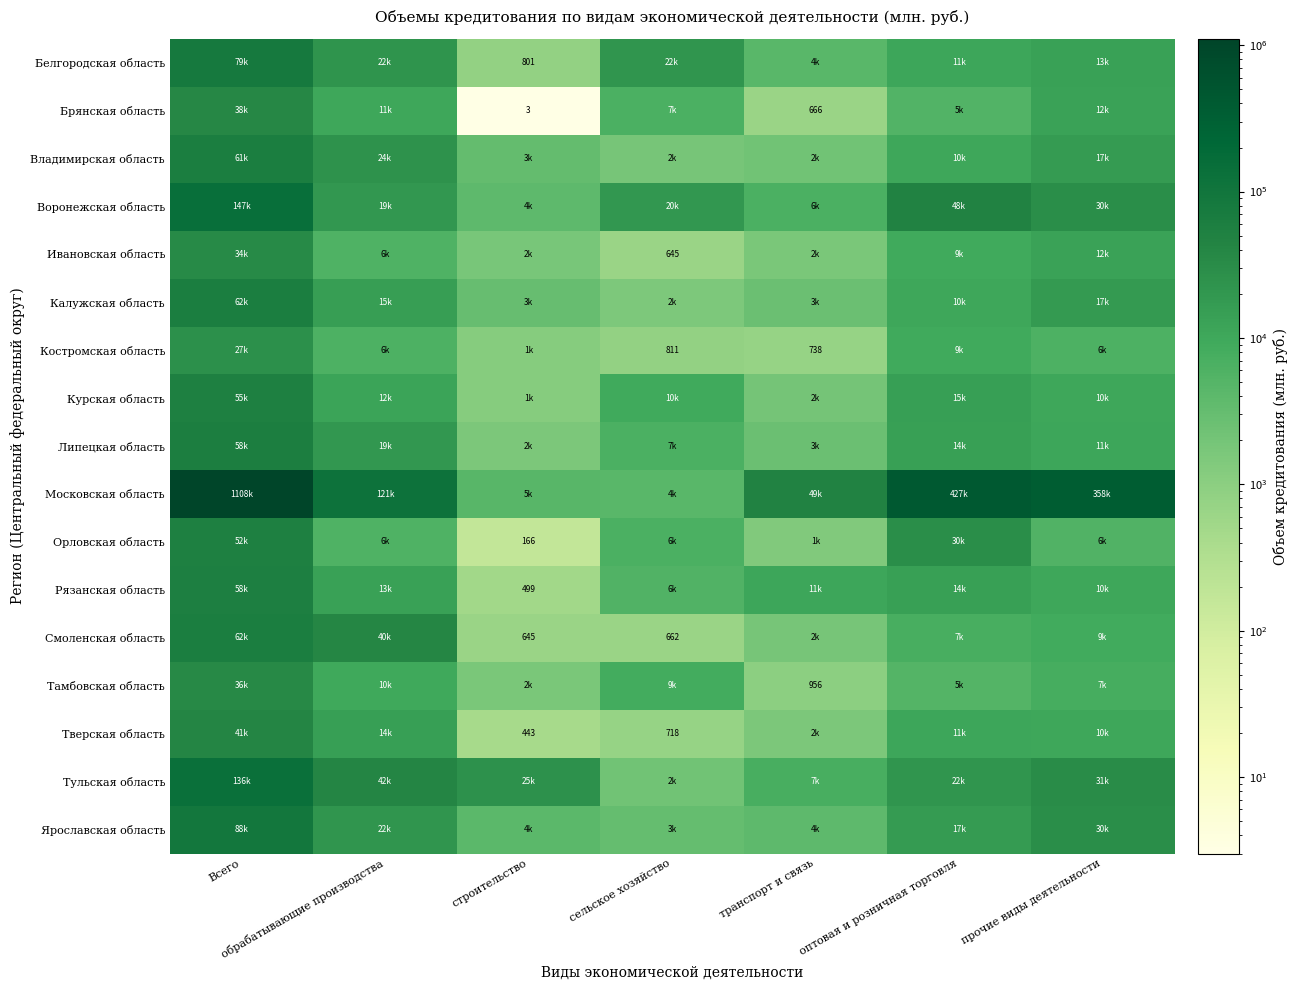

At which category is the sum across all series the highest?

Всего